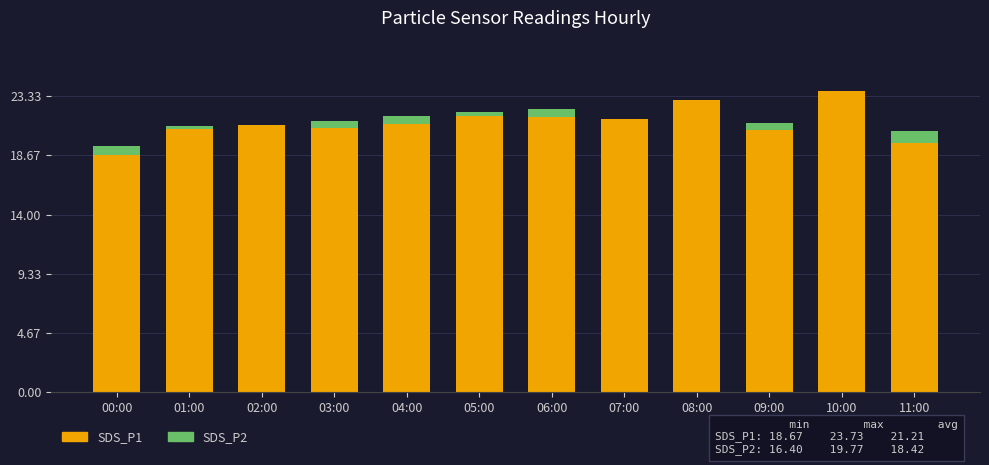

What is the highest value of the SDS_P1 series?

23.7